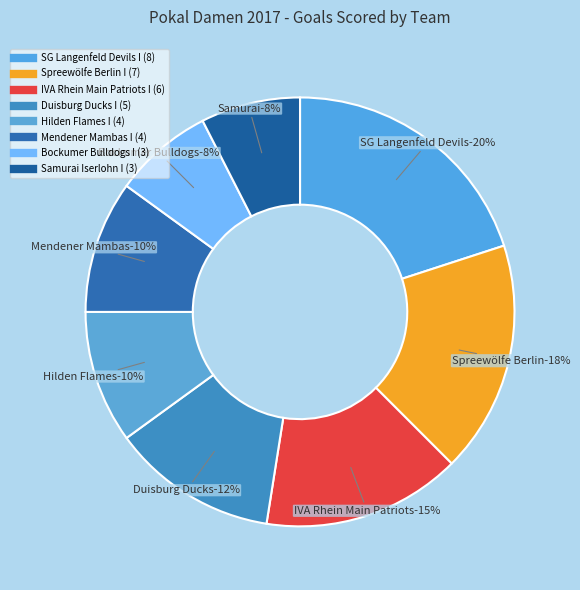

Which has a higher value, Samurai Iserlohn I or SG Langenfeld Devils I?

SG Langenfeld Devils I